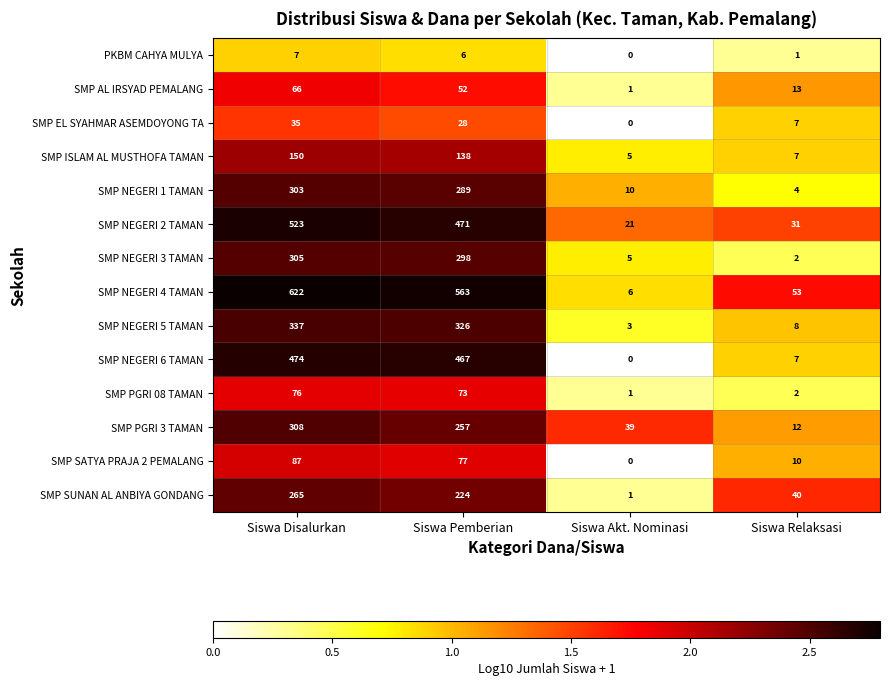

What is the difference between the second highest and minimum values in the SMP NEGERI 5 TAMAN series?

323